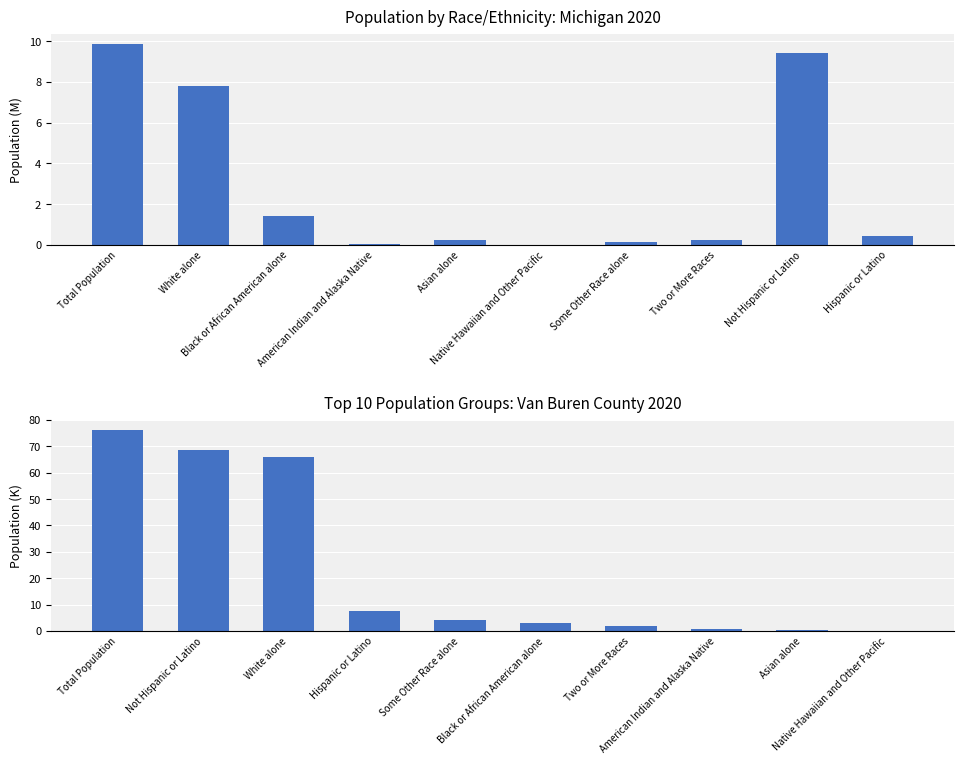

How many bars are there in total?

20